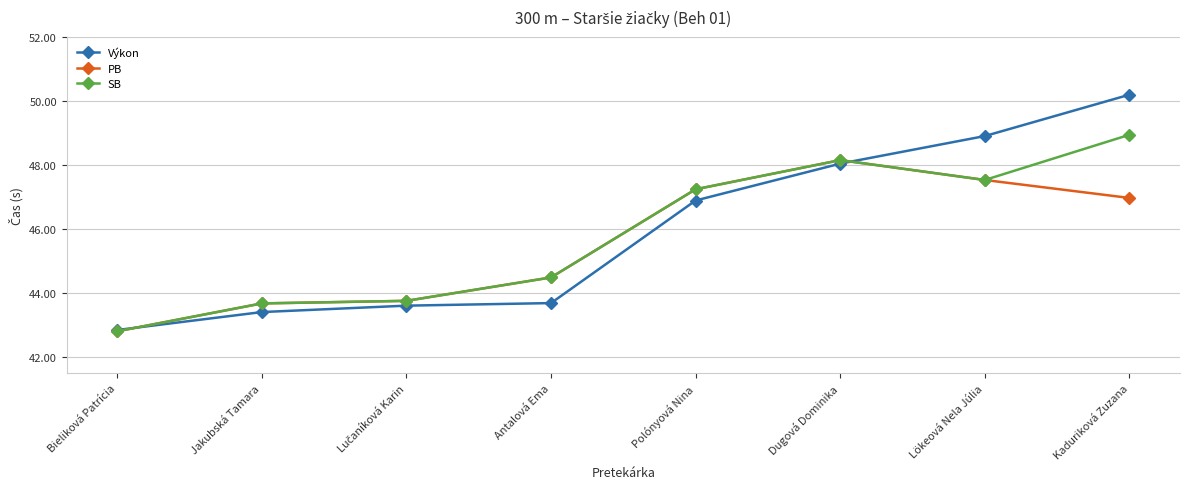

The value of Výkon at Bieliková Patrícia is 42.9. True or false?

True